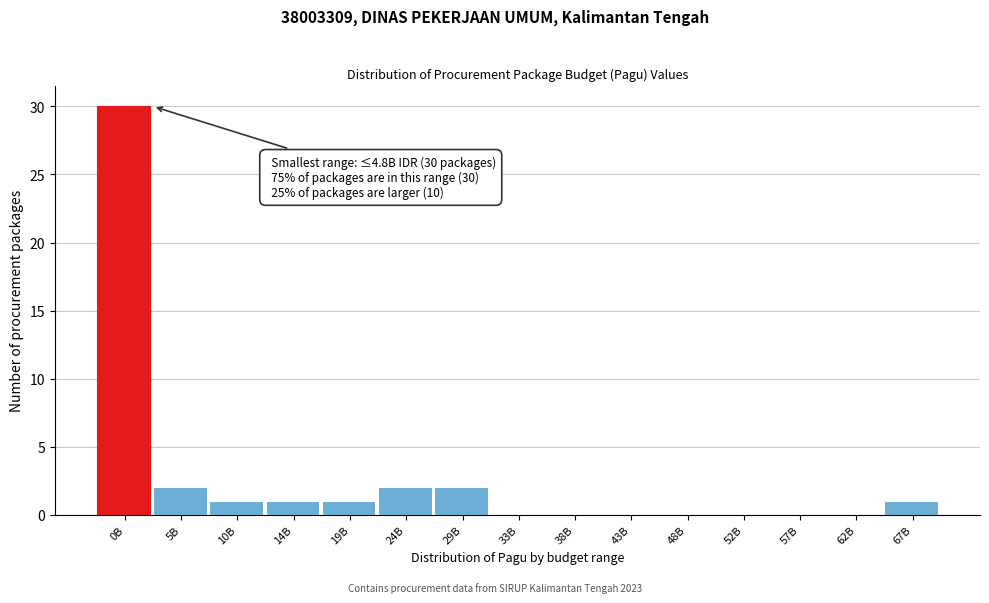

Reading left to right, extract all data points from this chart.

0B=30	5B=2	10B=1	14B=1	19B=1	24B=2	29B=2	33B=0	38B=0	43B=0	48B=0	52B=0	57B=0	62B=0	67B=1